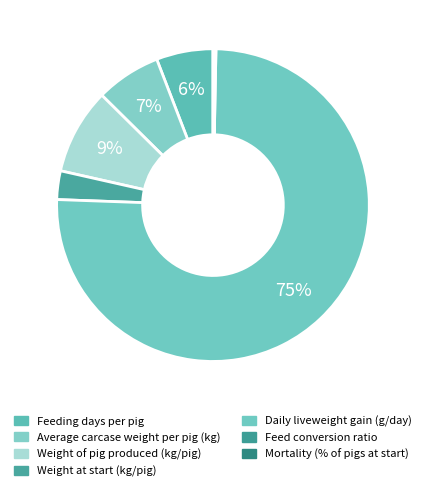

What percentage is the Average carcase weight per pig (kg) slice, to the nearest percent?

7%